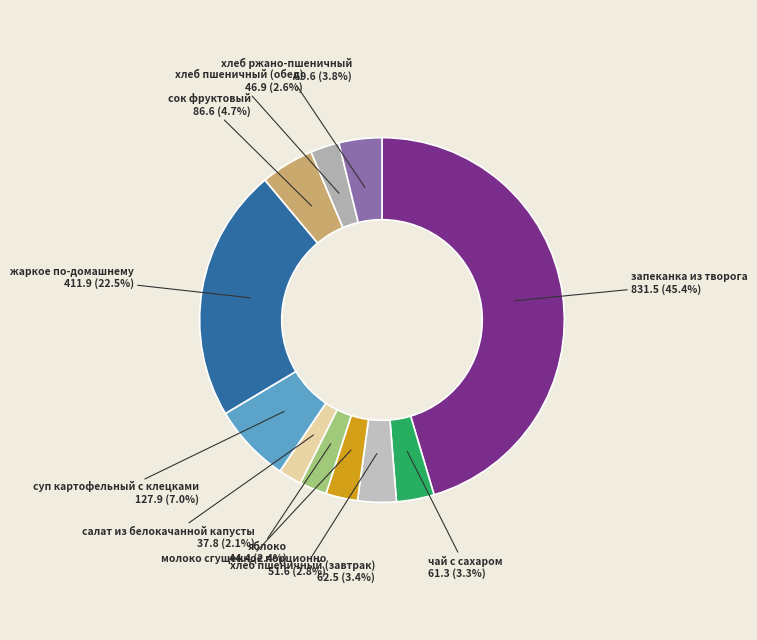

Count the number of slices in the pie.

11